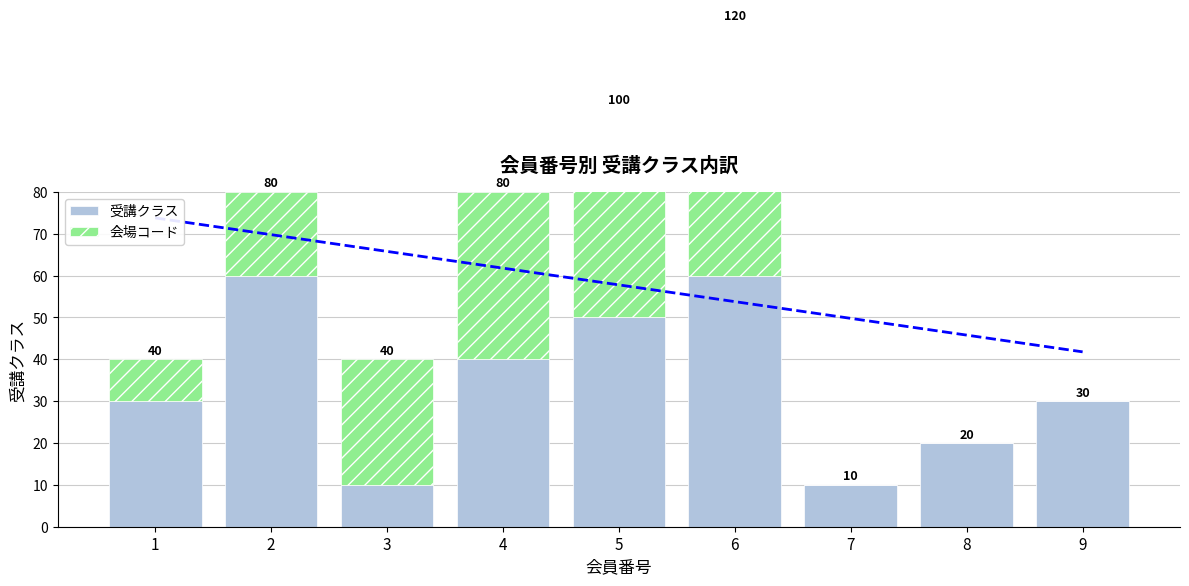

True or false: 受講クラス has a value of 16 at 6.

False